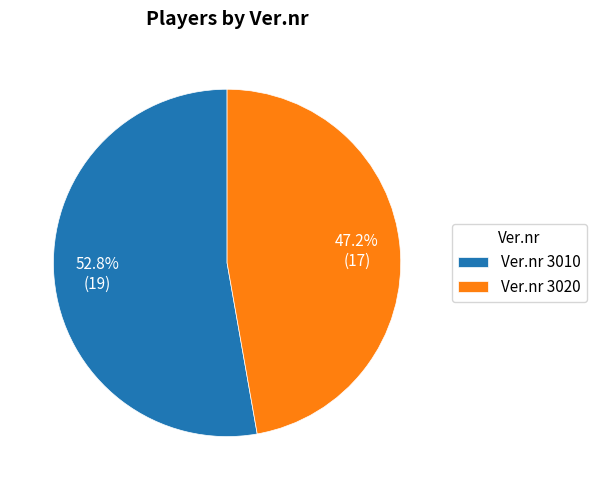

Which category has the smallest portion of the pie?

Ver.nr 3020